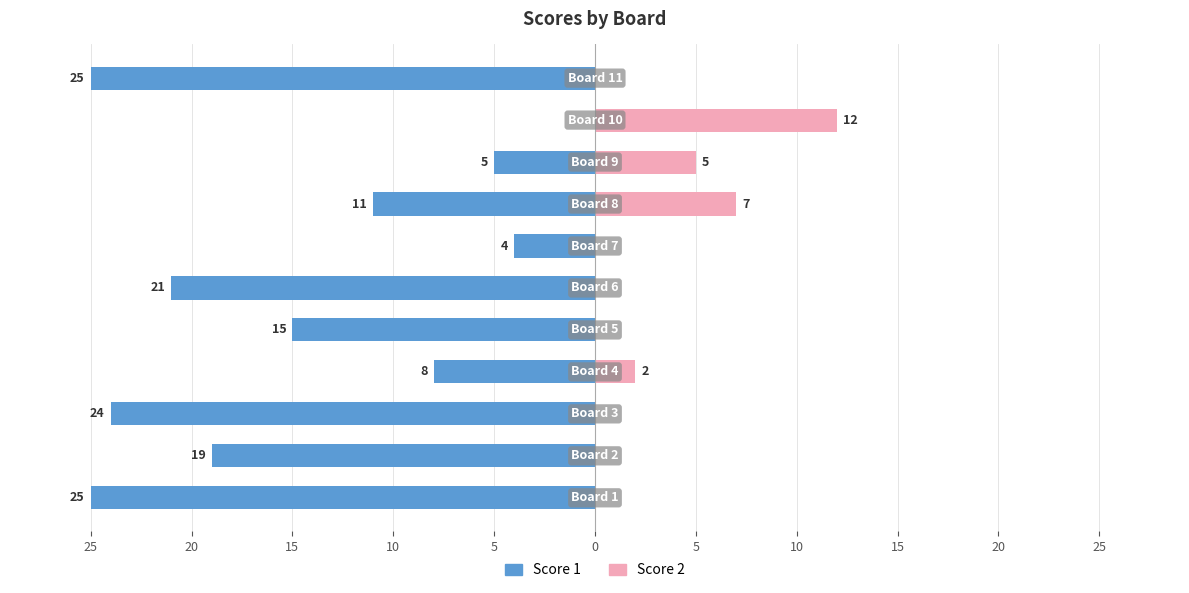

Reading right to left, extract all data points from this chart.

Score 1: 25=-25	20=0	15=-5	10=-11	5=-4	0=-21	5=-15	10=-8	15=-24	20=-19	25=-25
Score 2: 25=0	20=12	15=5	10=7	5=0	0=0	5=0	10=2	15=0	20=0	25=0